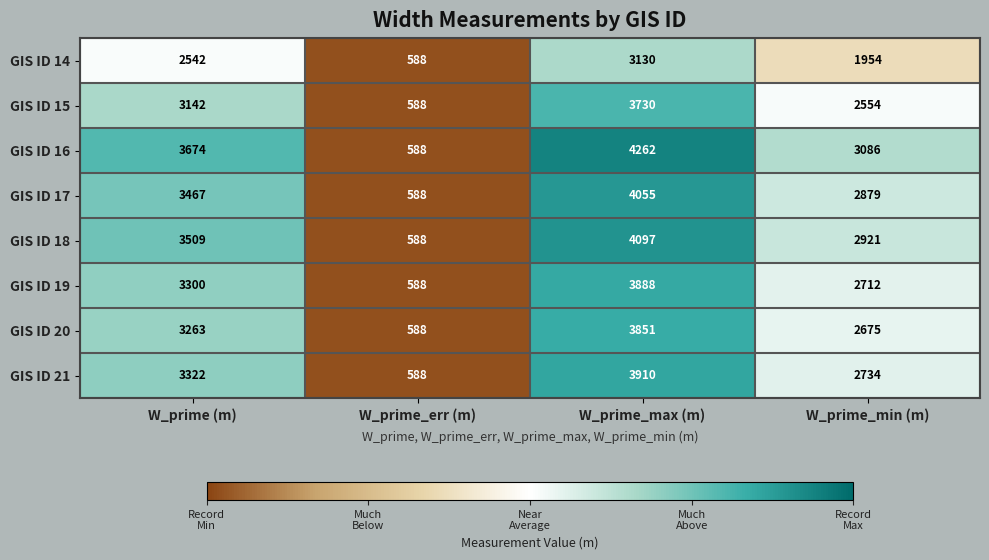

At how many categories does at least one series exceed 1272?

3